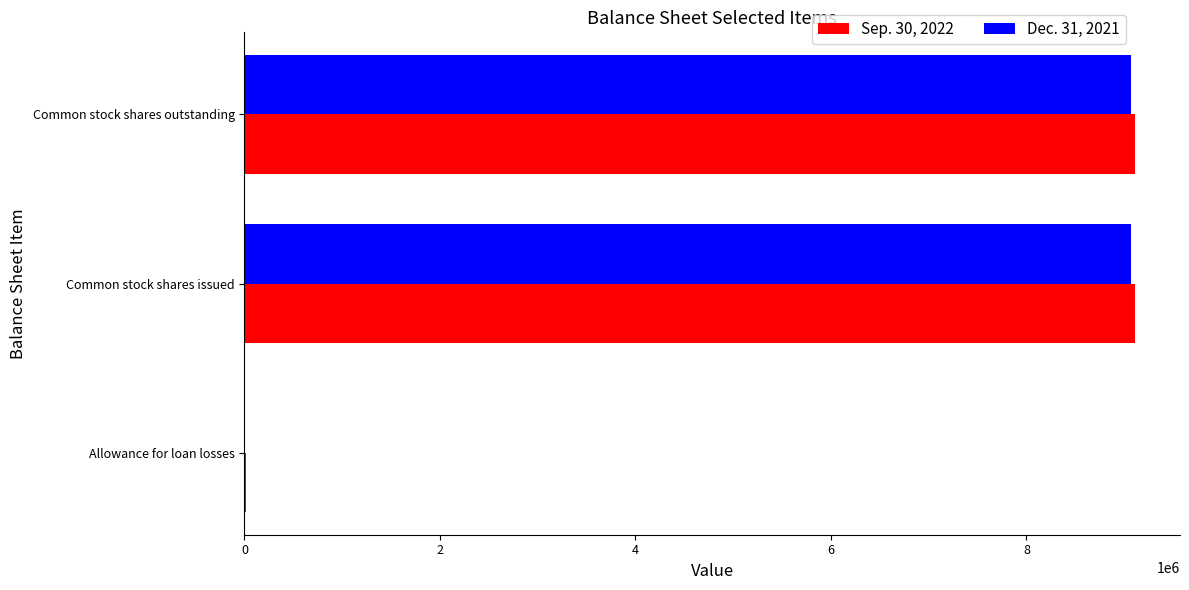

The Sep. 30, 2022 series shows 4606429 at Common stock shares issued. True or false?

False